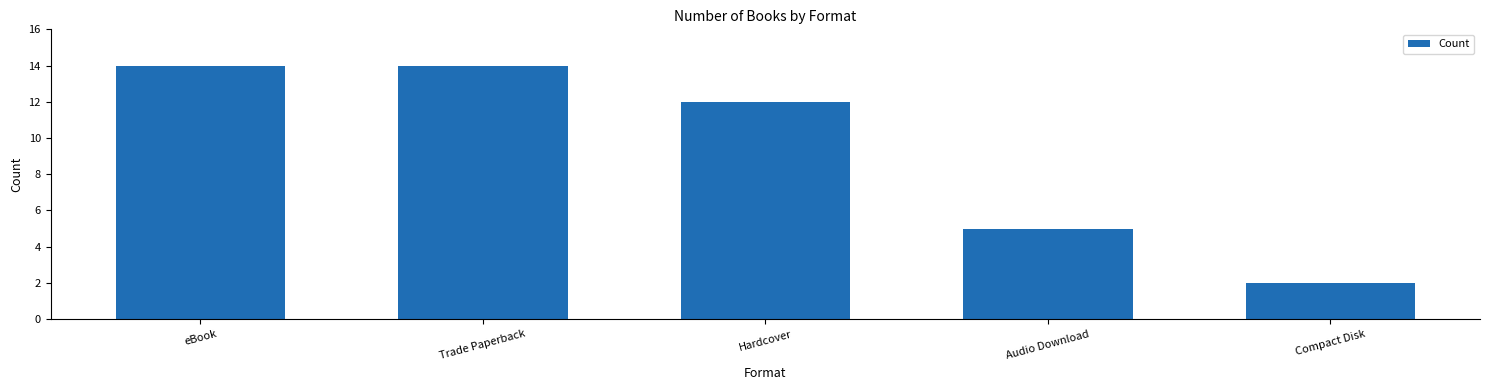

What is the value of the 2nd bar from the left?

14